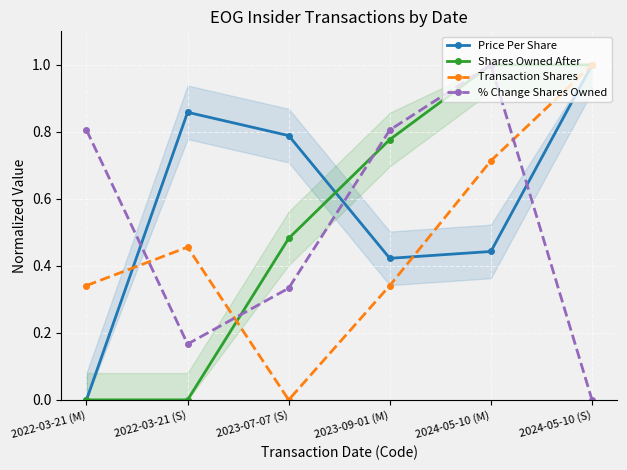

Which series ends up on top after the final intersection of % Change Shares Owned and Shares Owned After?

% Change Shares Owned